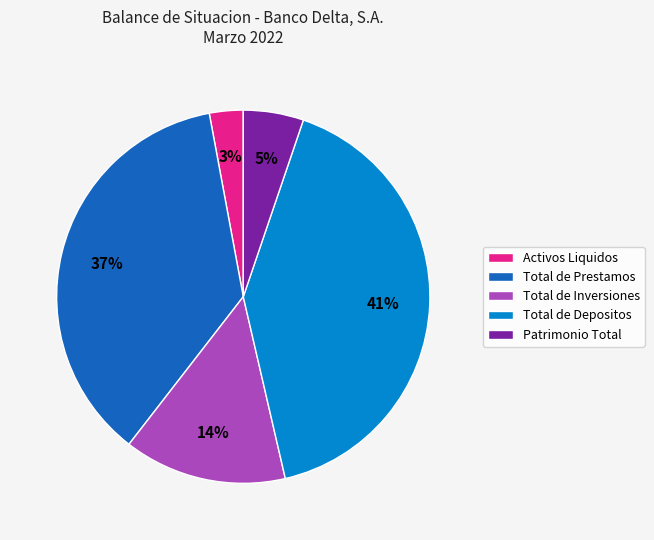

Which has a higher value, Patrimonio Total or Activos Liquidos?

Patrimonio Total